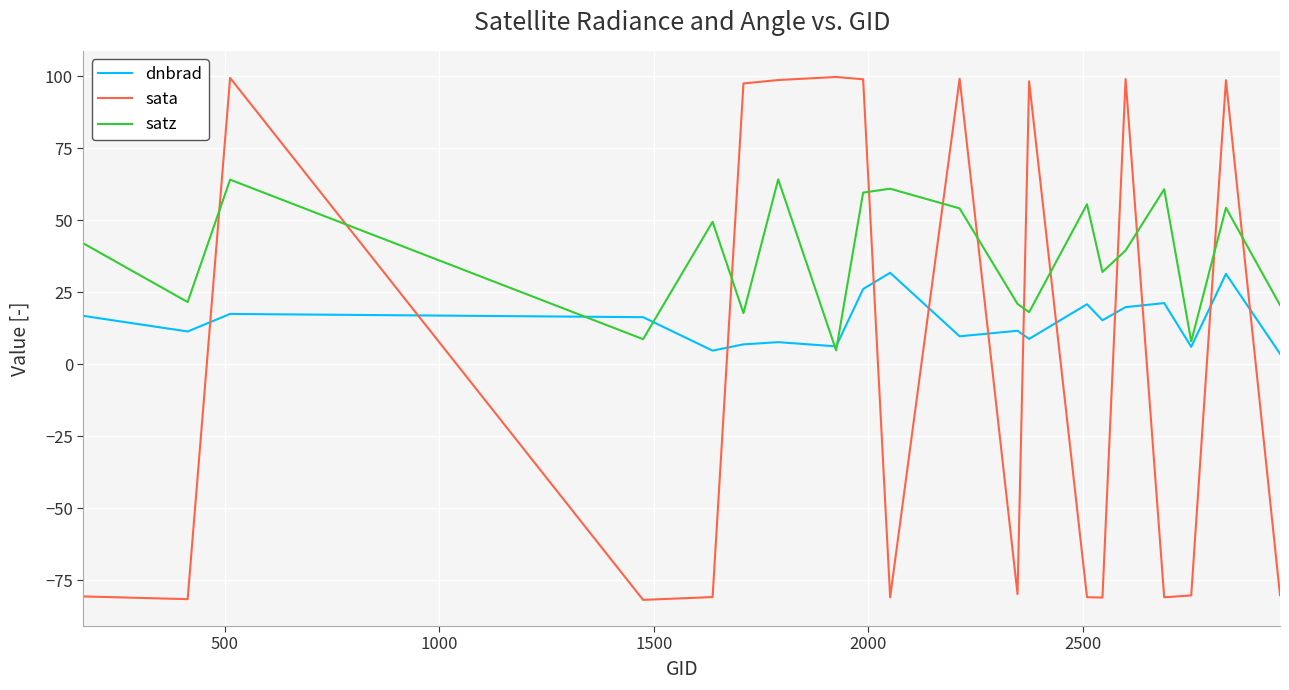

What is the maximum value for sata?

99.8